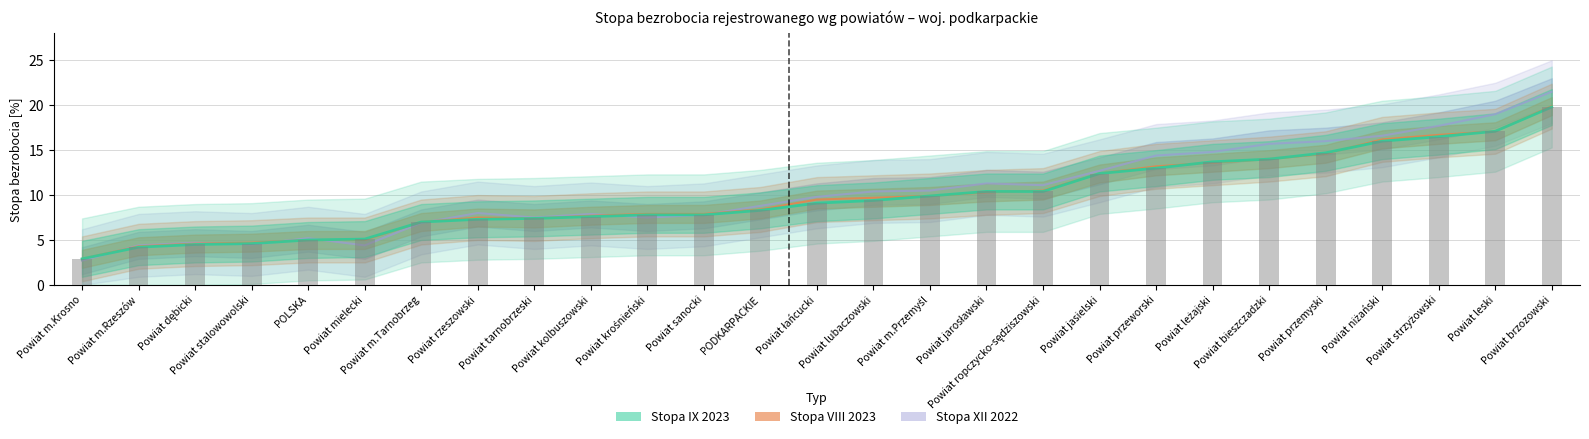

The value of Stopa XII 2022 at Powiat brzozowski is 21.5. True or false?

True